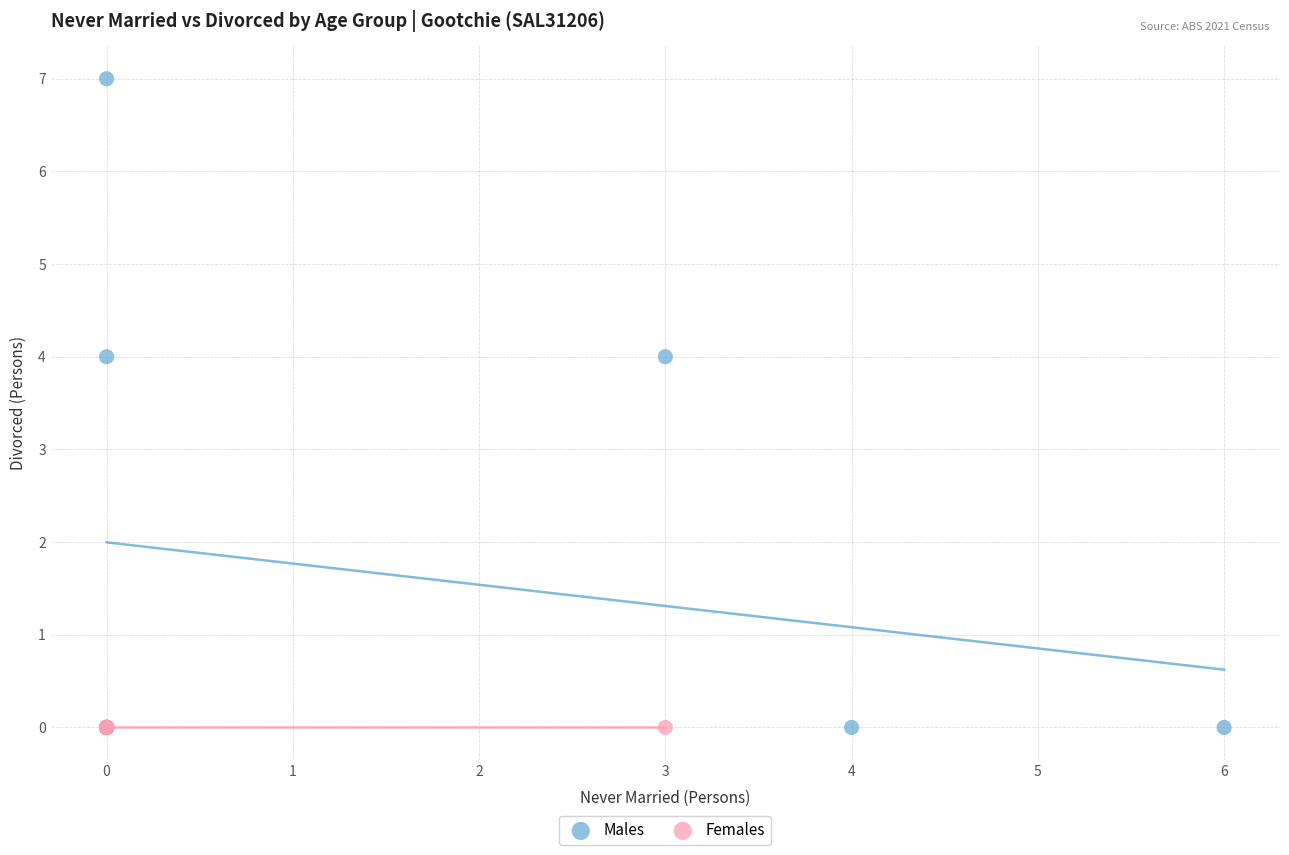

What are all the series names shown in the legend?

Males, Females